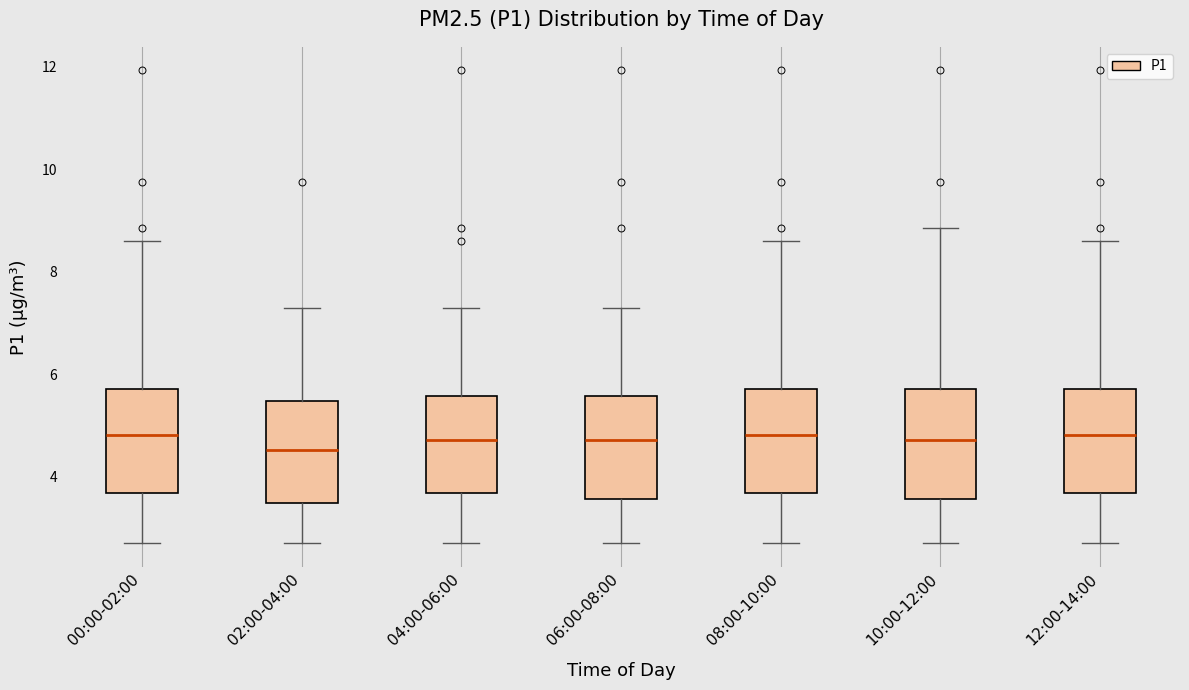

Reading left to right, read every box against the y-axis: the position of its median line, the range the box covers, and the ends of its whiskers. The values are not printed on the chart, so give them approximately, as read against the axis.

00:00-02:00: median 4.8, box 3.6 to 5.8, whiskers 2.8 to 8.6
02:00-04:00: median 4.6, box 3.4 to 5.4, whiskers 2.8 to 7.4
04:00-06:00: median 4.8, box 3.6 to 5.6, whiskers 2.8 to 7.4
06:00-08:00: median 4.8, box 3.6 to 5.6, whiskers 2.8 to 7.4
08:00-10:00: median 4.8, box 3.6 to 5.8, whiskers 2.8 to 8.6
10:00-12:00: median 4.8, box 3.6 to 5.8, whiskers 2.8 to 8.8
12:00-14:00: median 4.8, box 3.6 to 5.8, whiskers 2.8 to 8.6